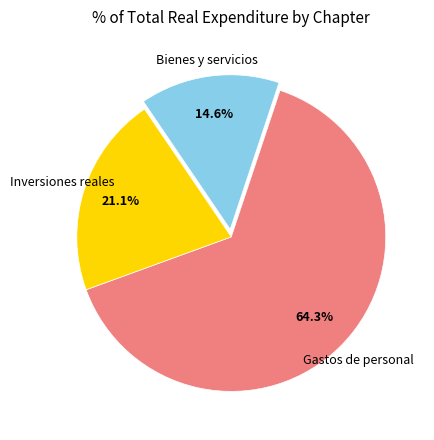

Is there a majority slice in this chart?

Yes